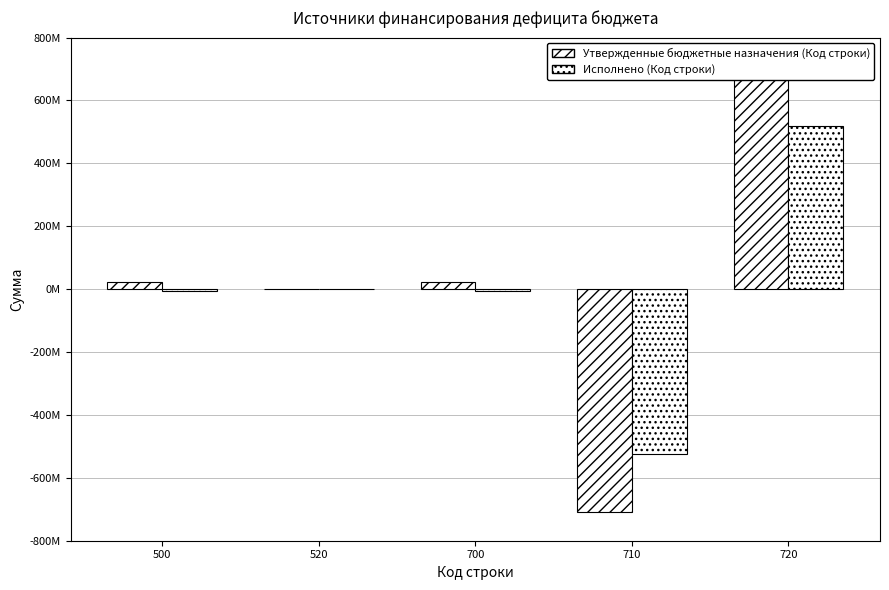

Are the bars horizontal?

No